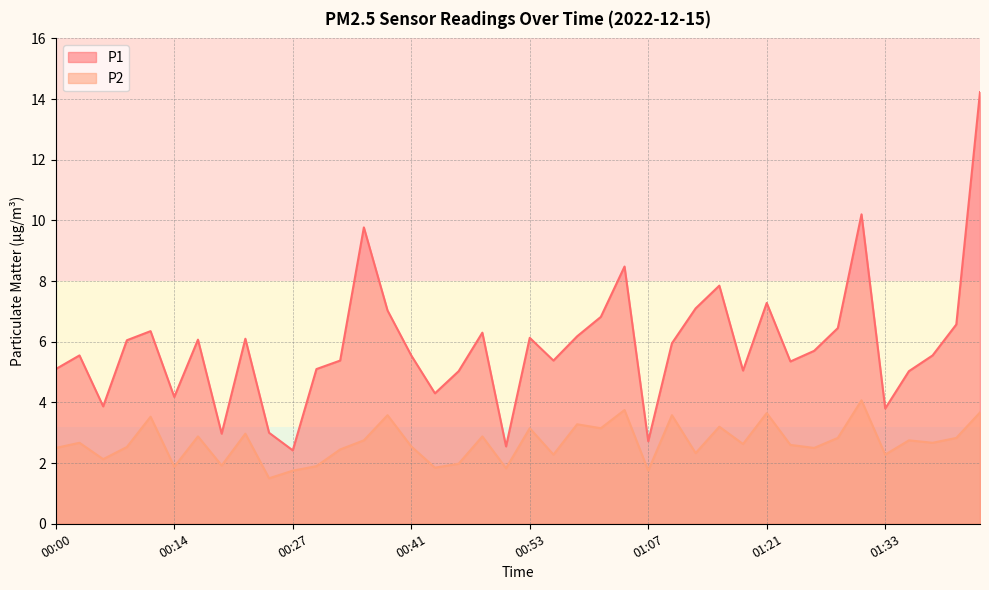

At which category does P2 reach its first local peak?

00:03